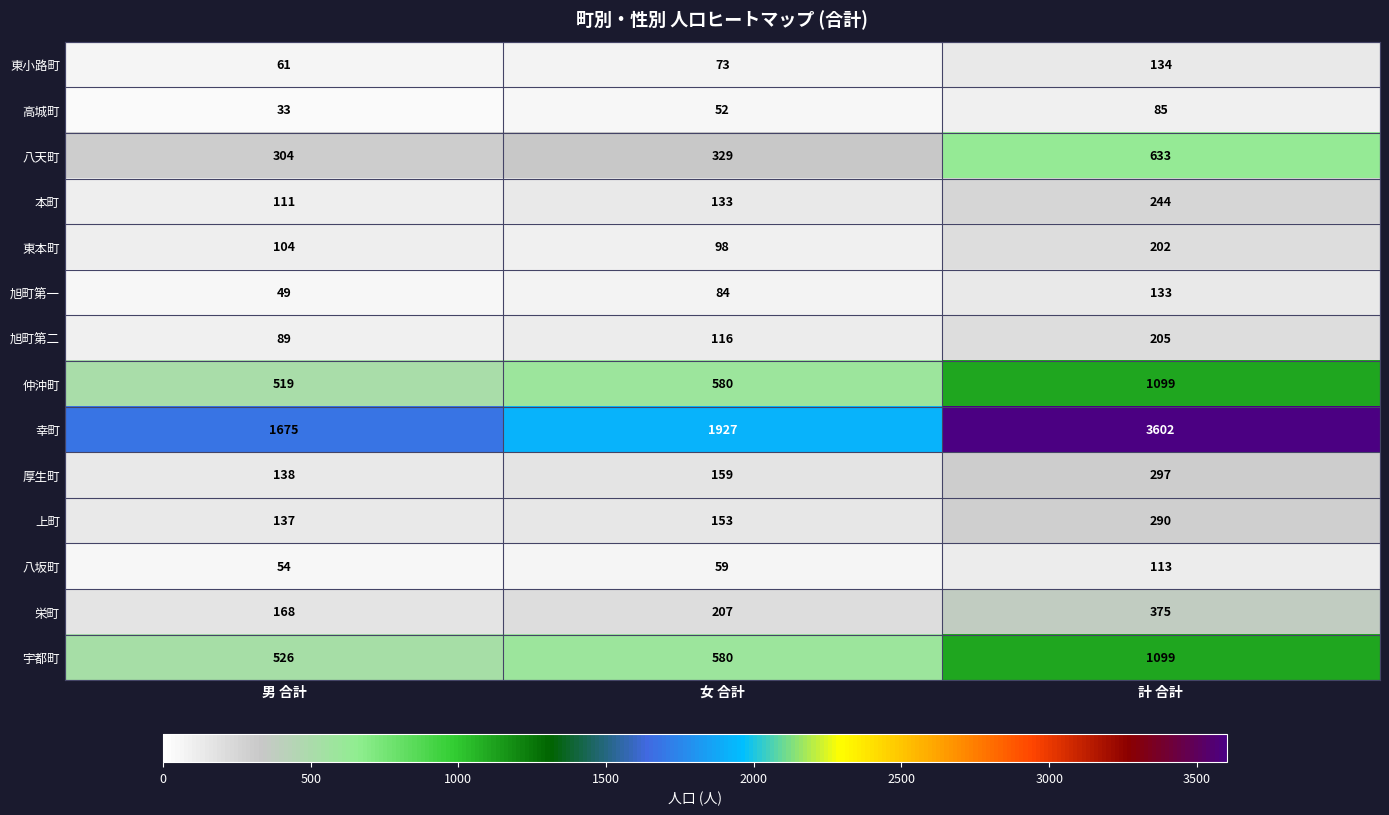

True or false: 幸町 has a value of 3602 at 計 合計.

True